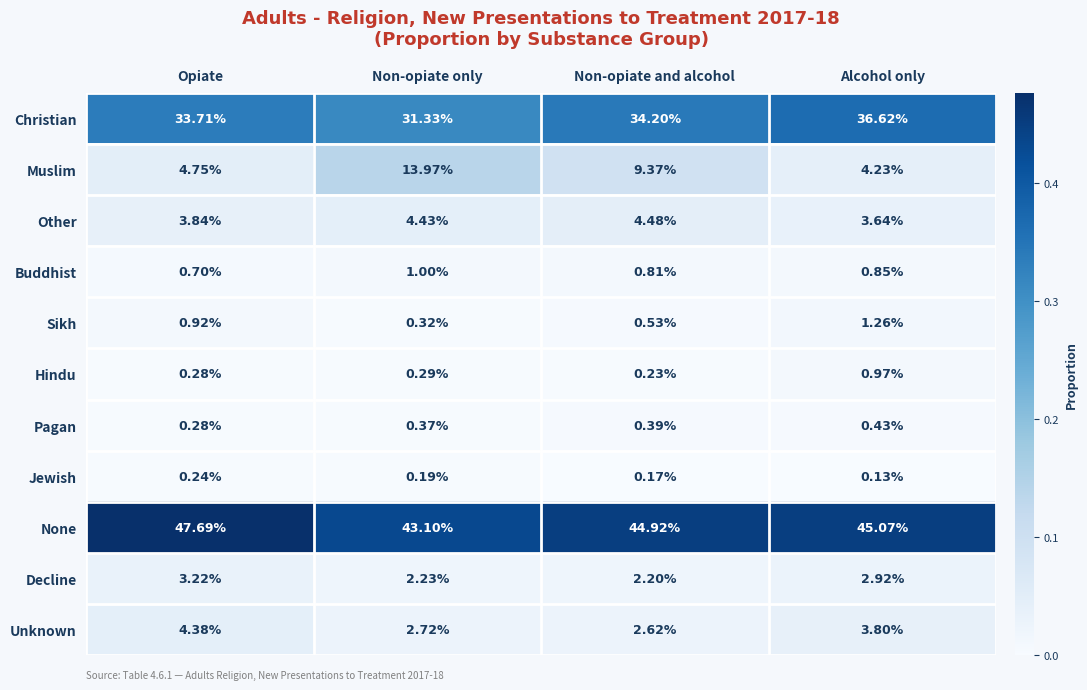

At which category does the chart reach its minimum across all series?

Alcohol only